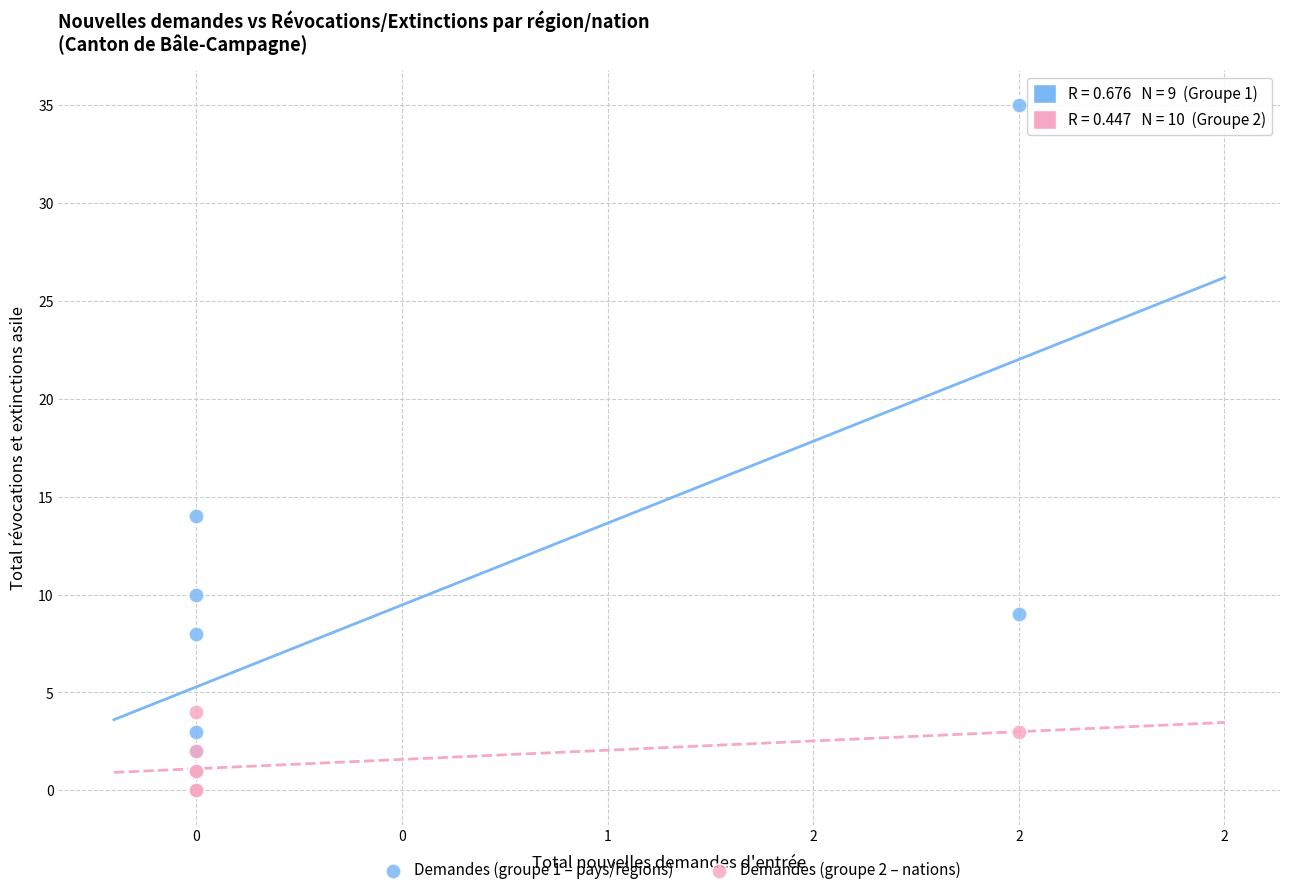

Which series reaches the maximum Y coordinate?

Demandes (groupe 1 – pays/régions)